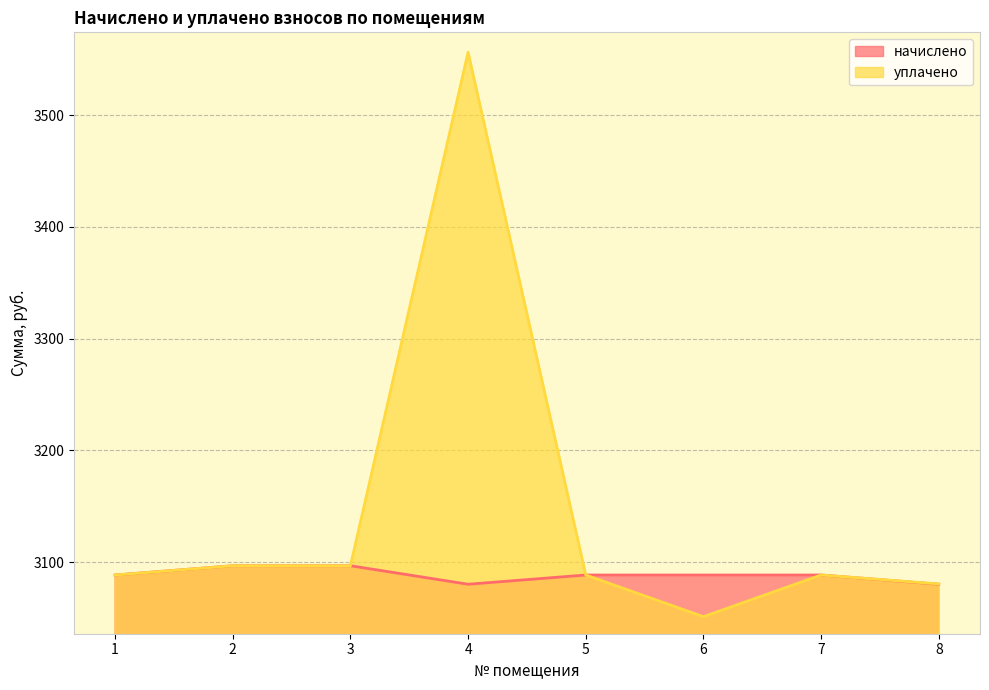

How many lines are shown in the chart?

2